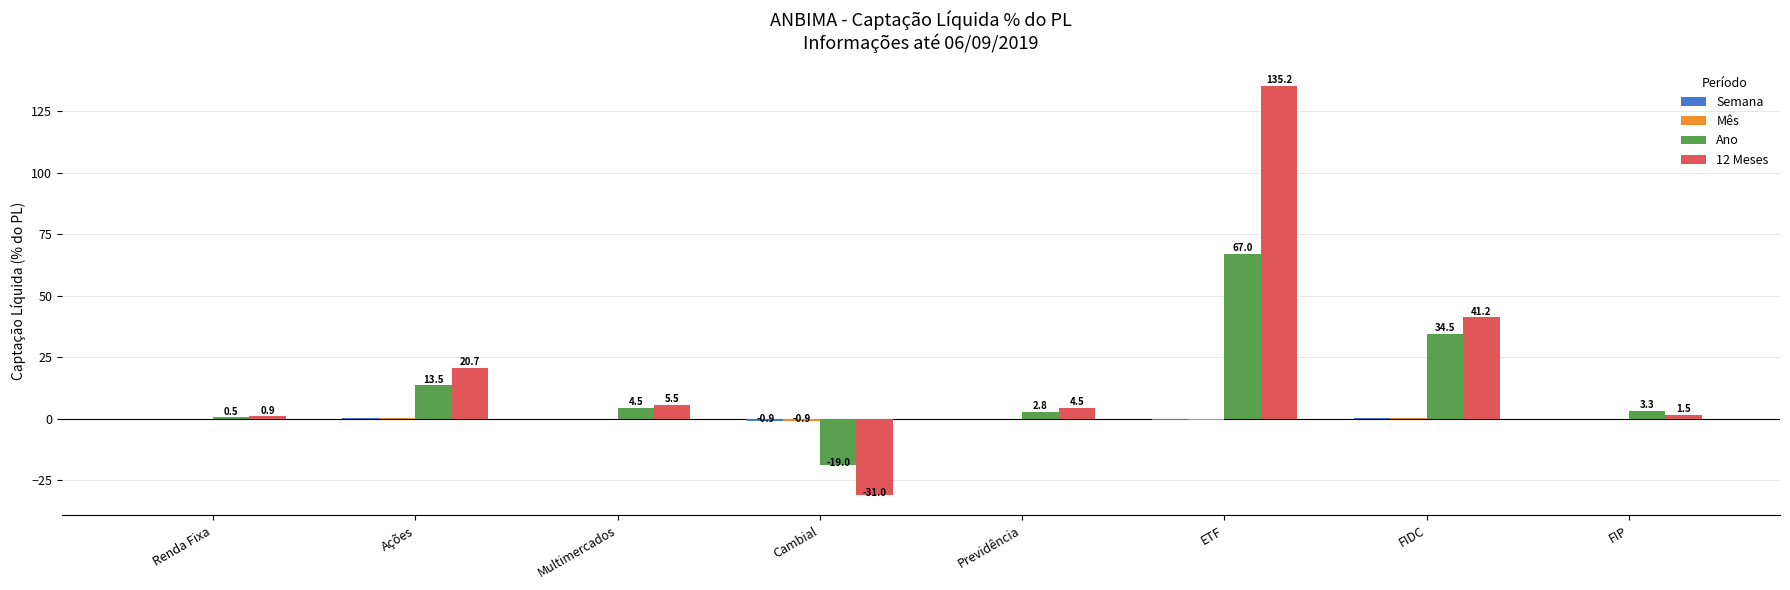

At which category is the sum across all series the highest?

ETF